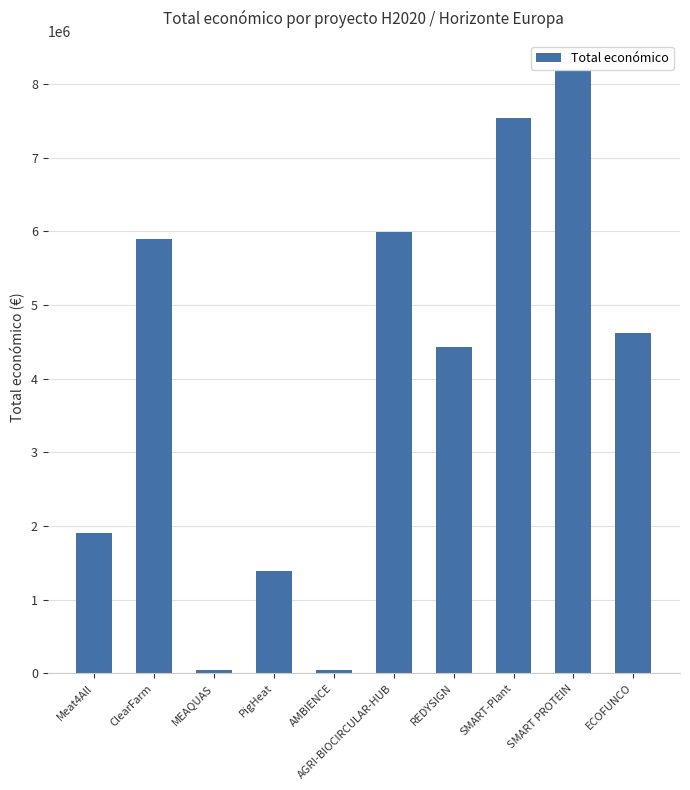

What position from the left is SMART-Plant?

8